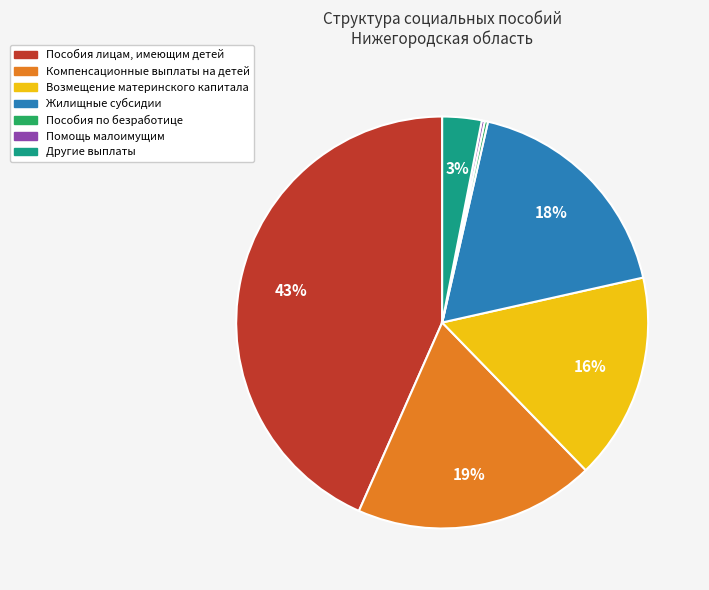

True or false: Другие выплаты accounts for 12% of the total.

False